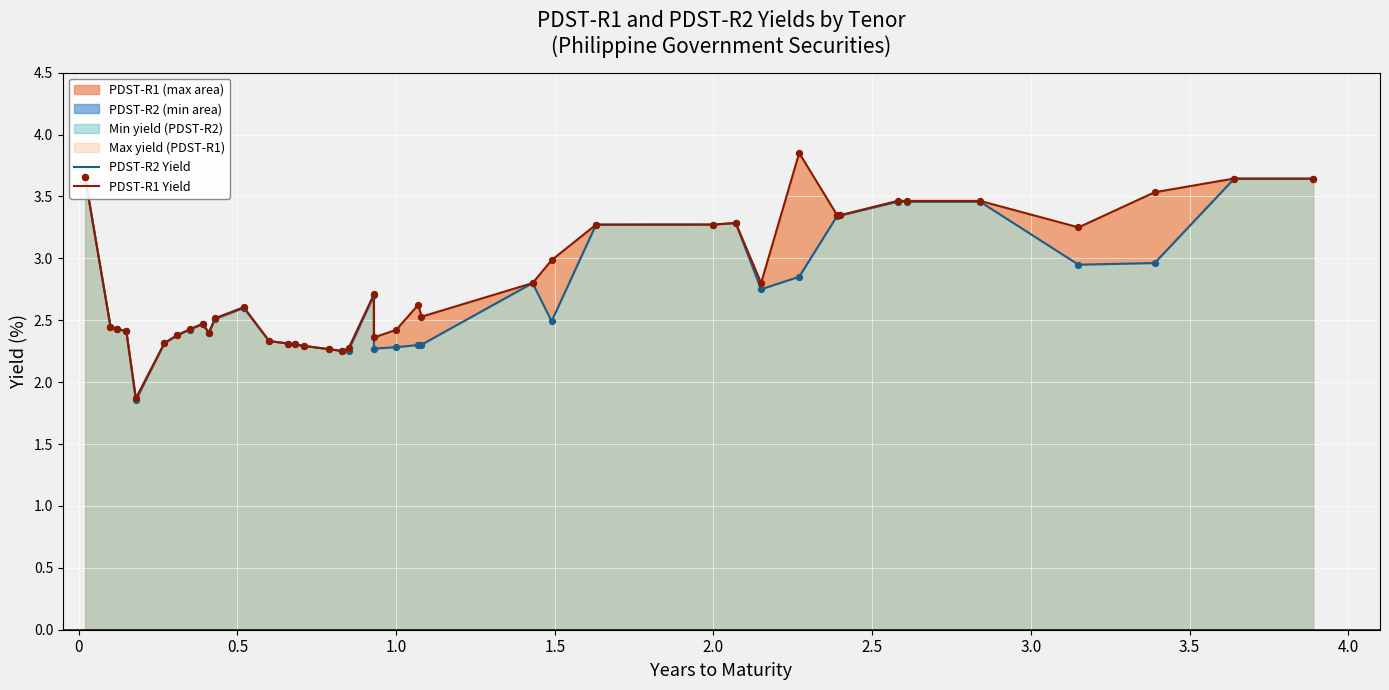

Which series contains the lowest Y value?

PDST-R2 Yield